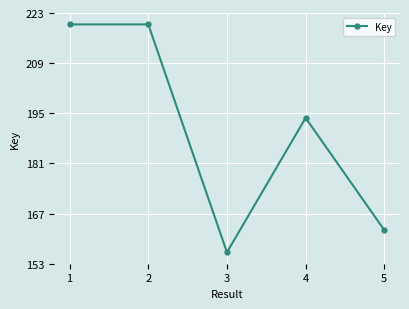

The chart shows a value of 93628021 at 5. True or false?

False